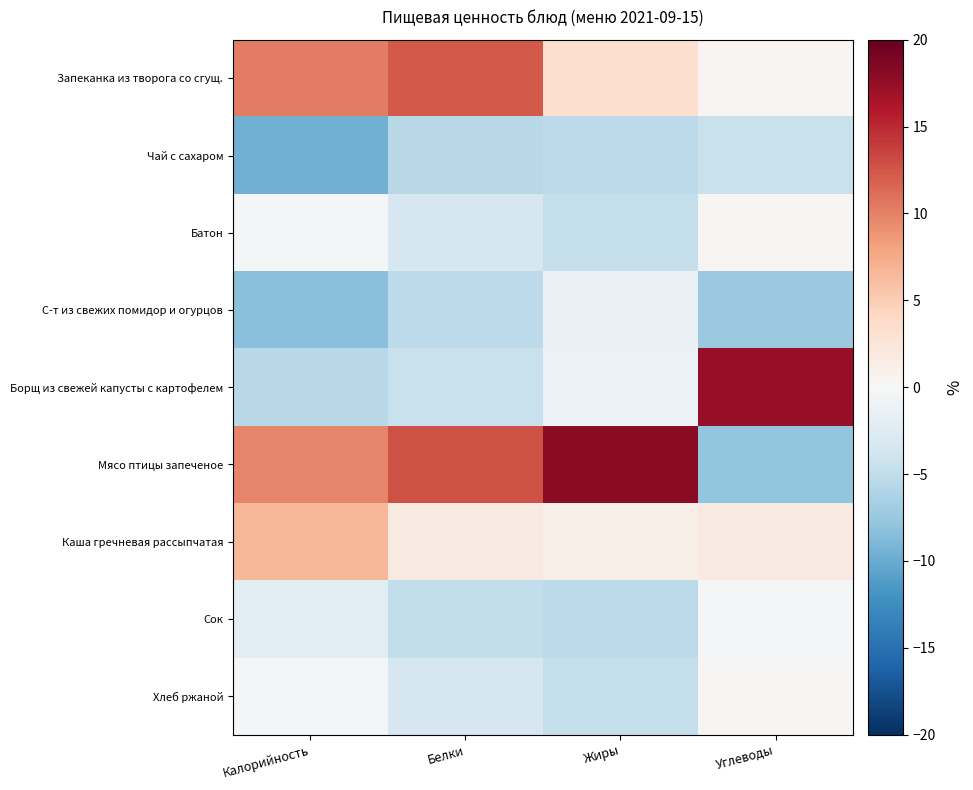

Which category has the lowest value across all series?

Калорийность